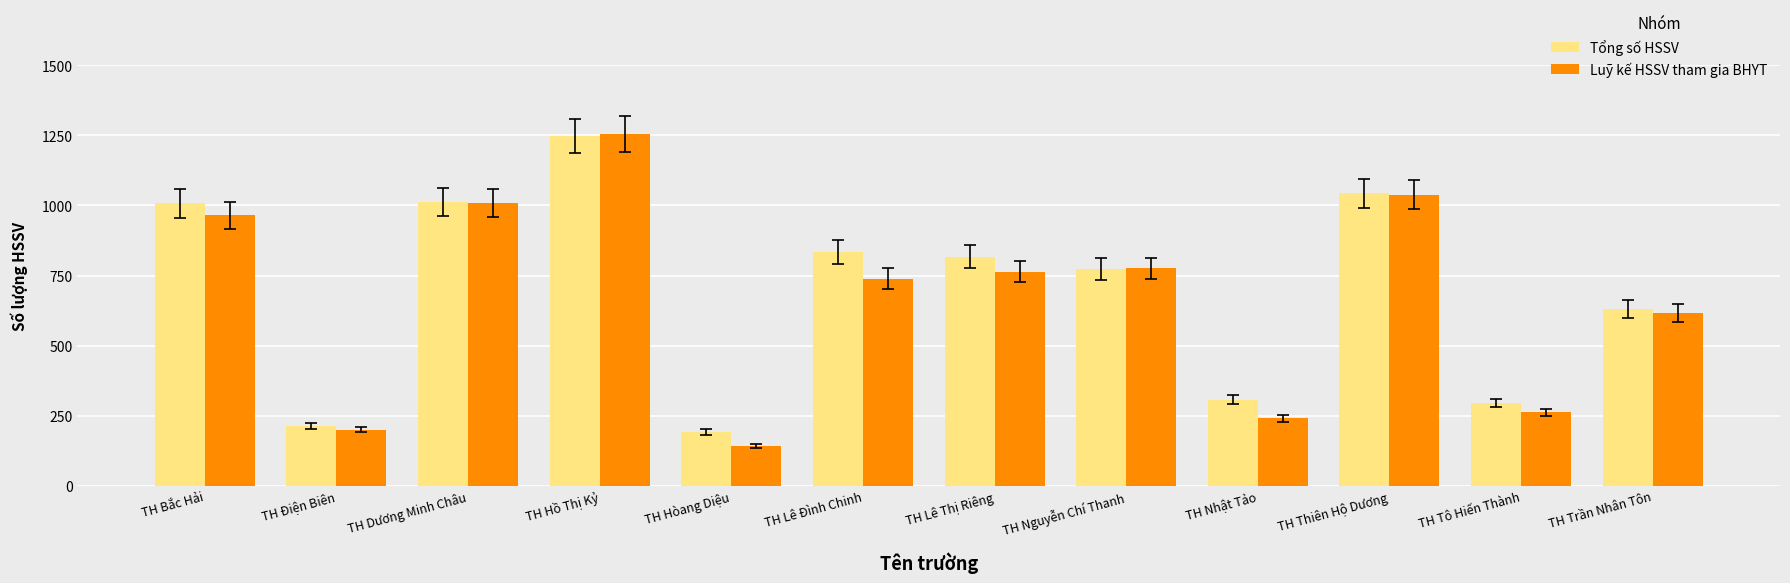

How many values in the Tổng số HSSV series are below 817?

6